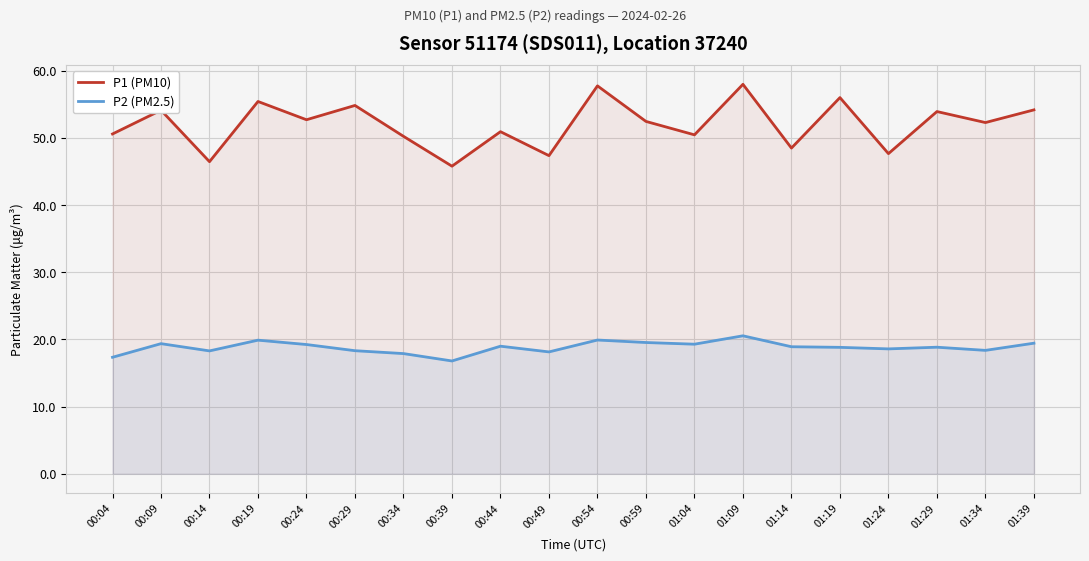

Which series changed the most between 00:34 and 01:09?

P1 (PM10)